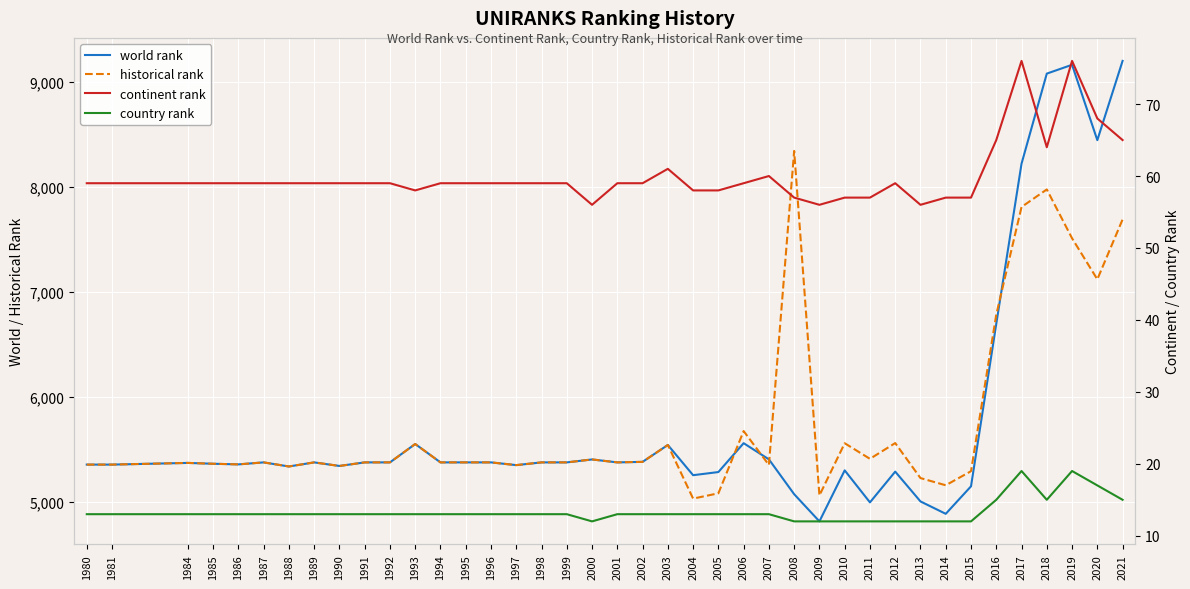

Between 1981 and 1992, which is larger?

1992